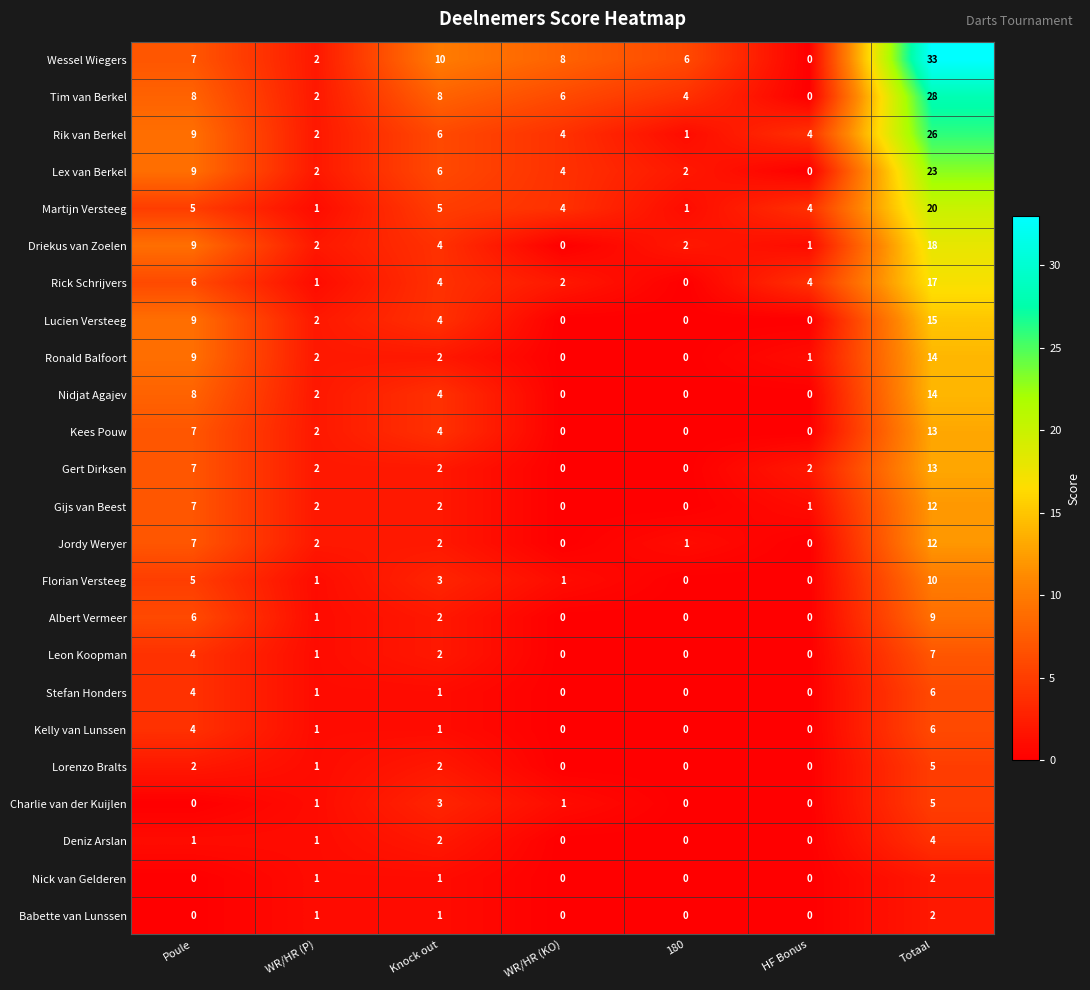

Count the Nidjat Agajev values in the range 0 to 8.

6